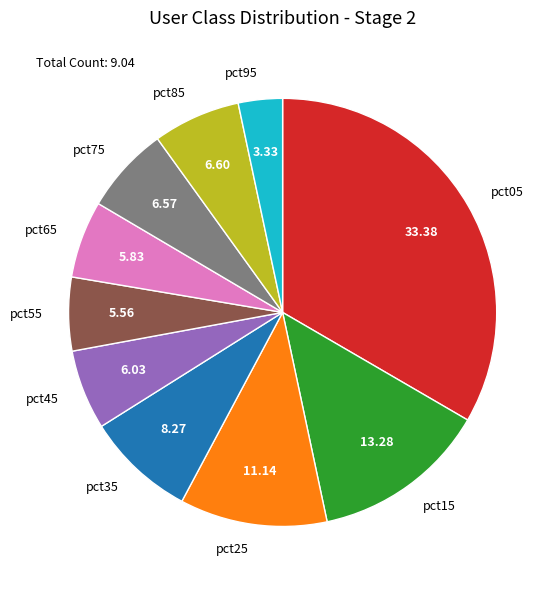

True or false: pct45 accounts for 1% of the total.

False